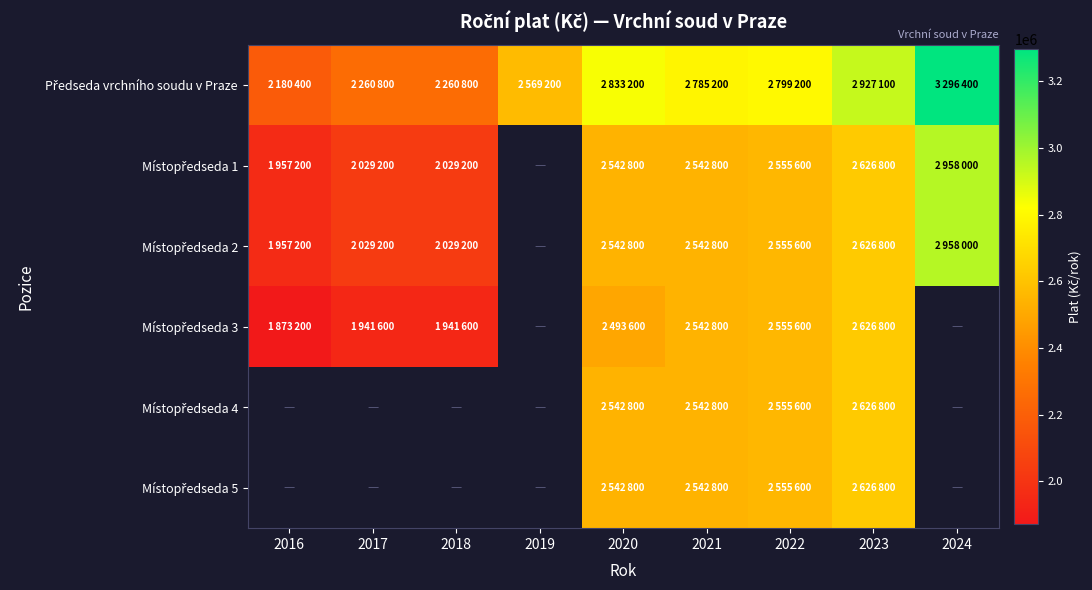

Which has a higher value, 2021 or 2016?

2021